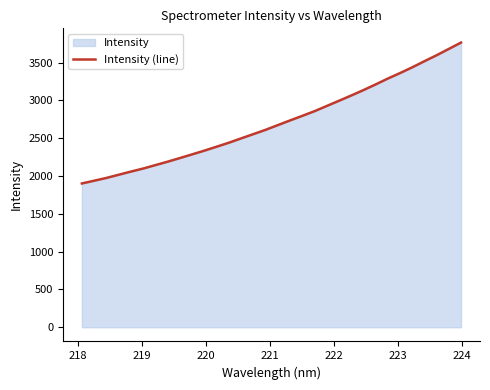

What is the difference between the maximum and minimum values?

1863.7